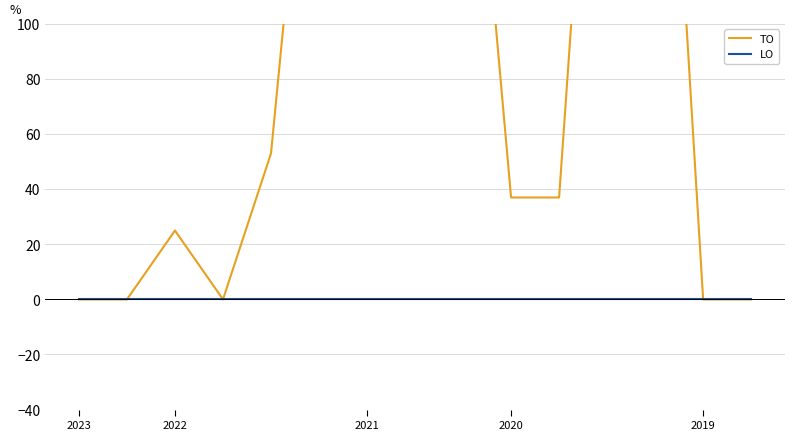

What is the average value of the TO series?

111